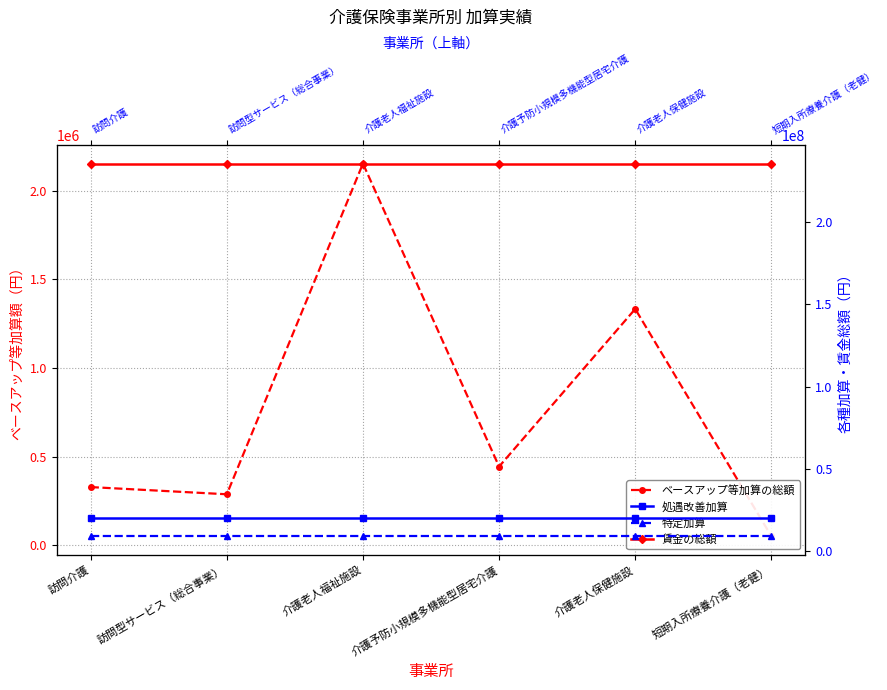

True or false: ベースアップ等加算の総額 has a value of 328320 at 訪問介護.

True